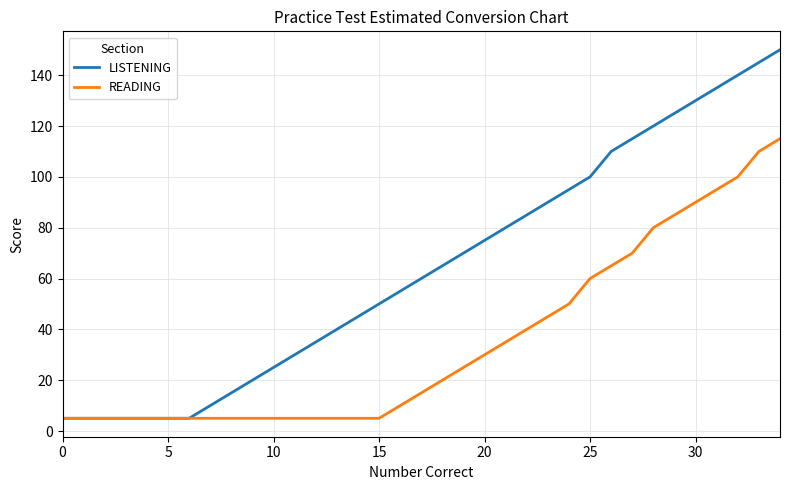

What is the difference between the maximum and minimum values in the READING series?

110